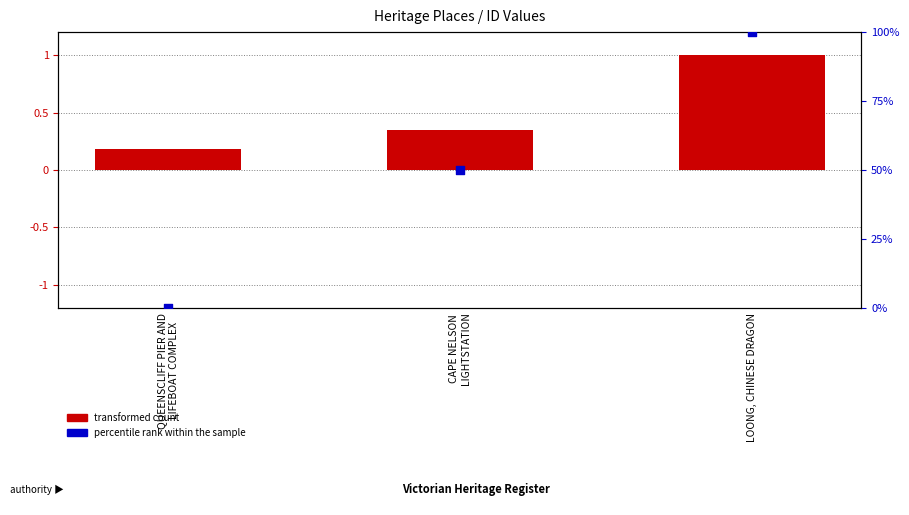

At which category is the sum across all series the highest?

LOONG, CHINESE DRAGON